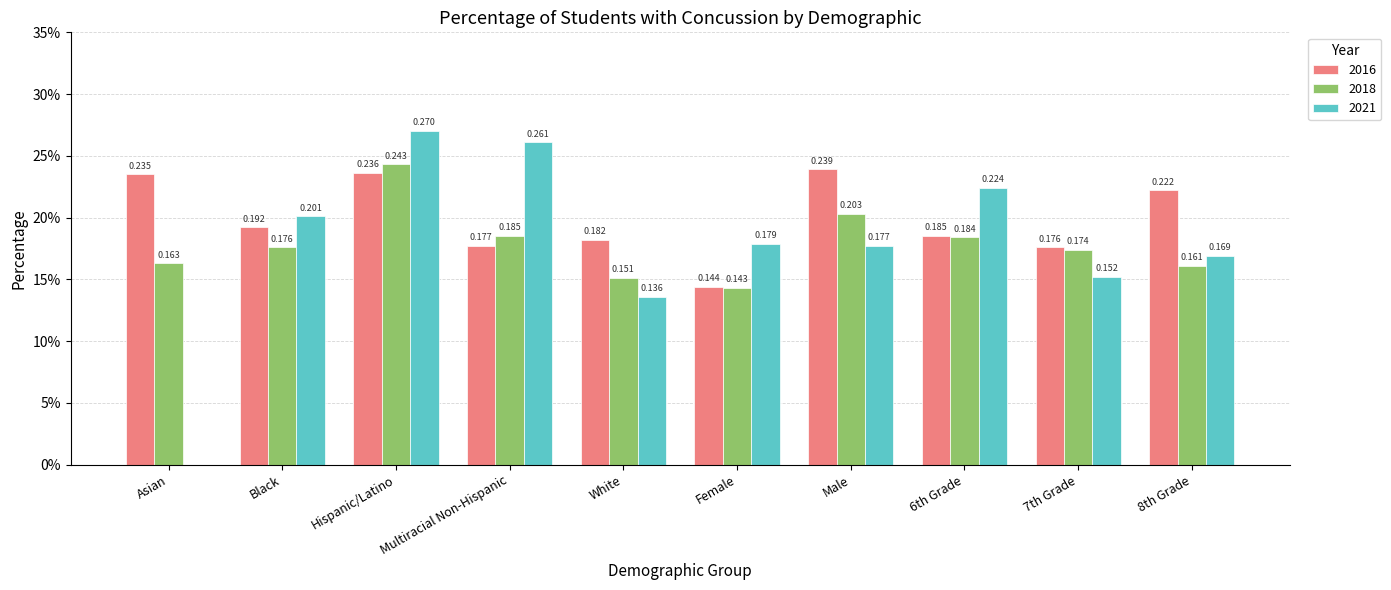

Which category has the lowest value in the 2021 series?

Asian